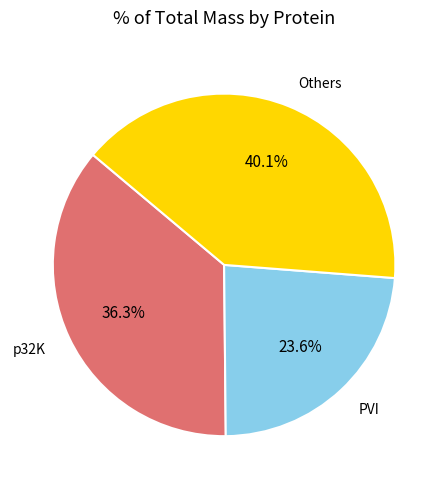

Which category has the biggest portion of the pie?

Others